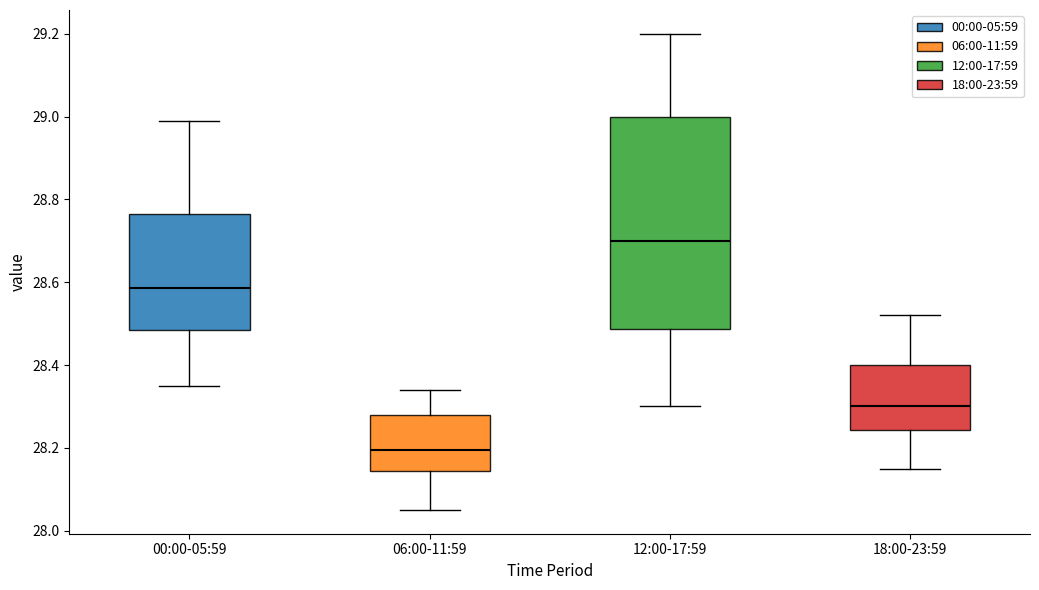

Reading left to right, transcribe this box plot: for each box, give where its median line is, the range the box spans, and where its two whiskers end, as read against the y-axis. The values are not printed on the chart, so give them approximately, as read against the axis.

00:00-05:59: median 28.58, box 28.48 to 28.76, whiskers 28.36 to 29.00
06:00-11:59: median 28.20, box 28.14 to 28.28, whiskers 28.06 to 28.34
12:00-17:59: median 28.70, box 28.48 to 29.00, whiskers 28.30 to 29.20
18:00-23:59: median 28.30, box 28.24 to 28.40, whiskers 28.16 to 28.52